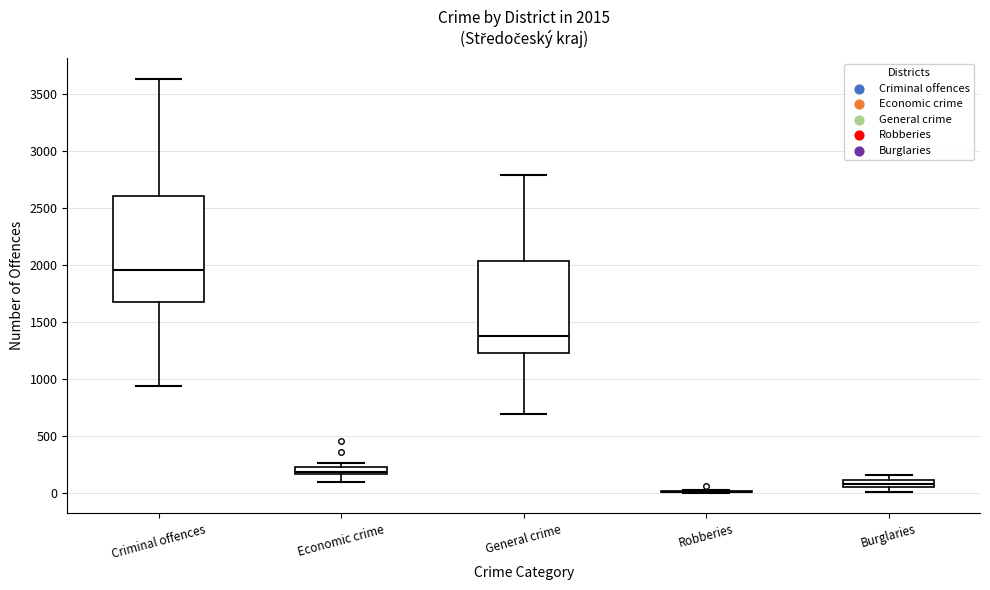

Which box is the tallest, from its lower edge to its upper edge?

Criminal offences